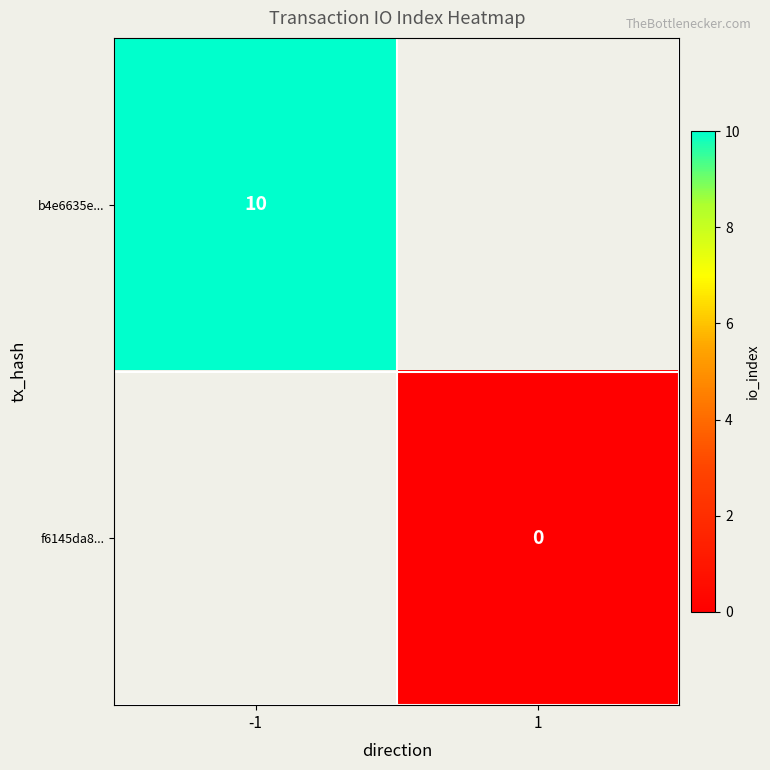

True or false: b4e6635e... has a value of 10 at -1.

True